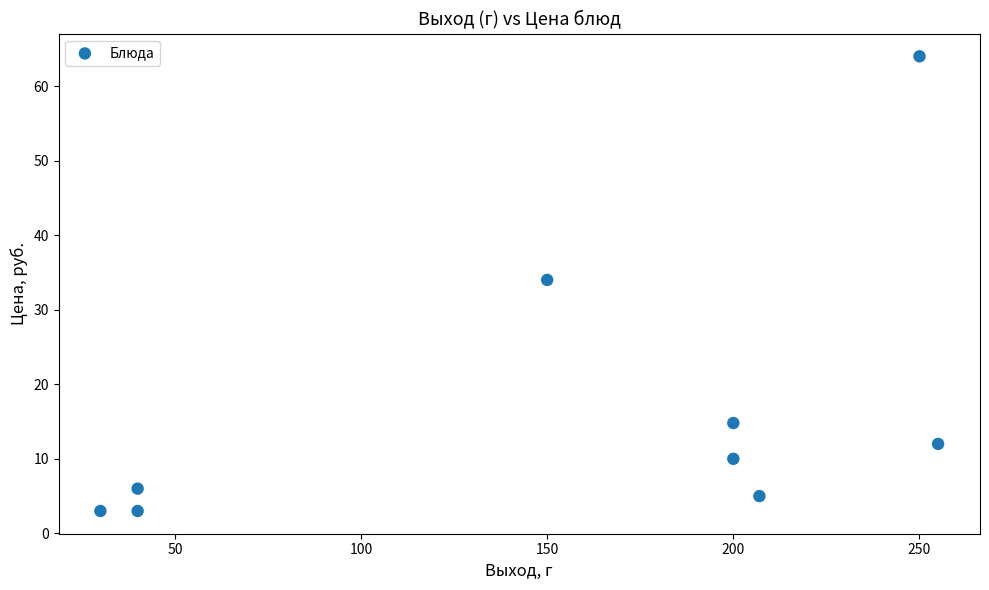

What Y value in the scatter plot is closest to 33?

34.0